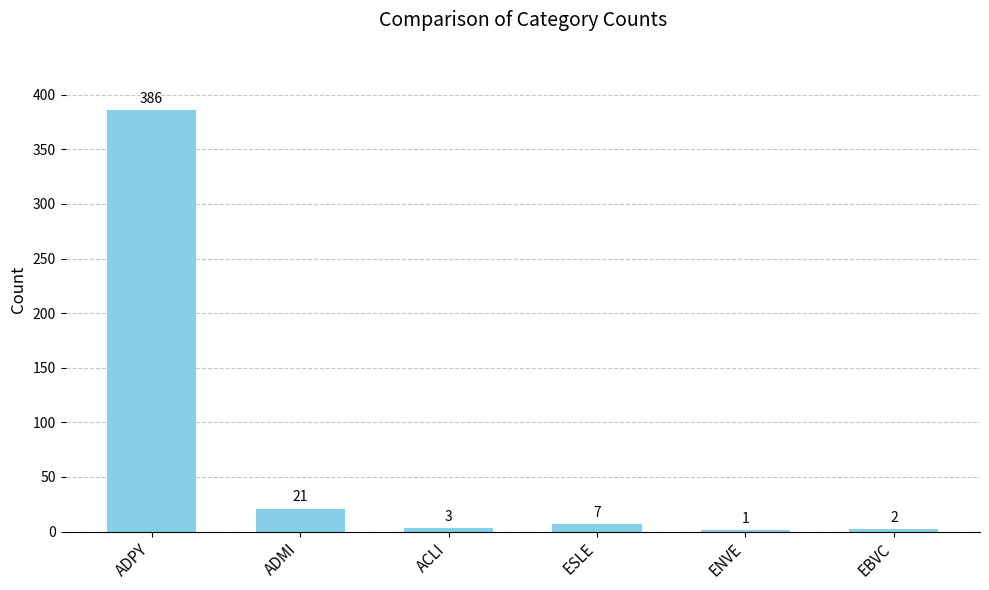

Reading right to left, extract all data points from this chart.

2	1	7	3	21	386